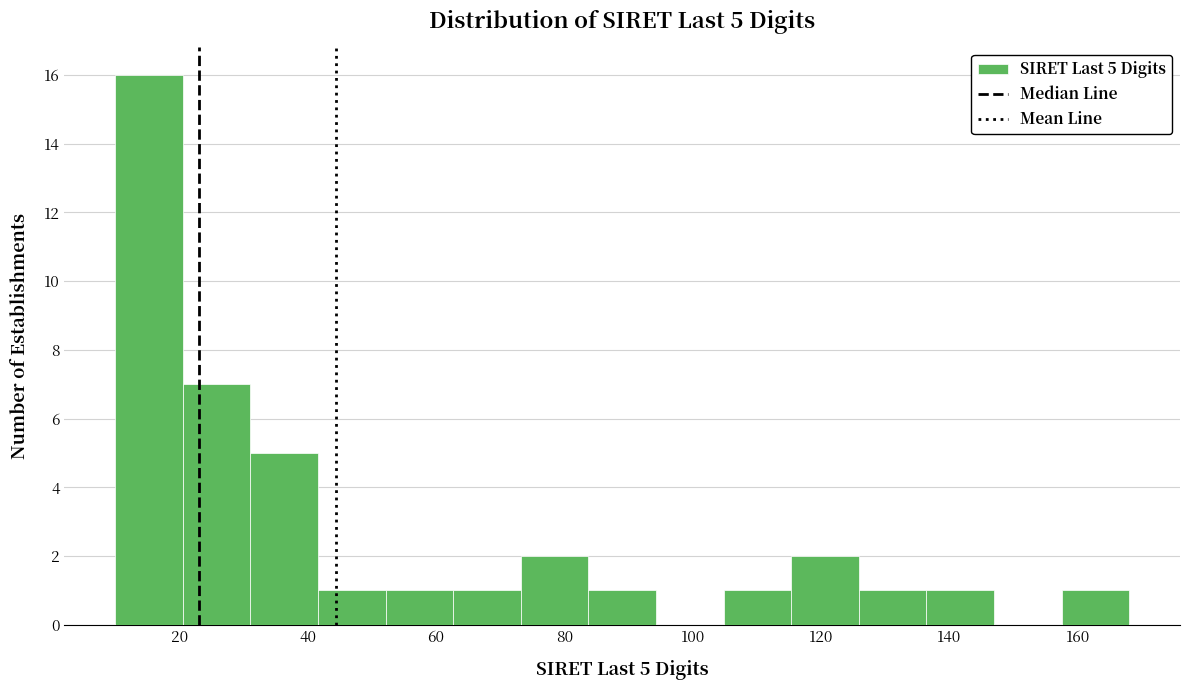

Which range on the x-axis has the tallest bar?

10 to 20